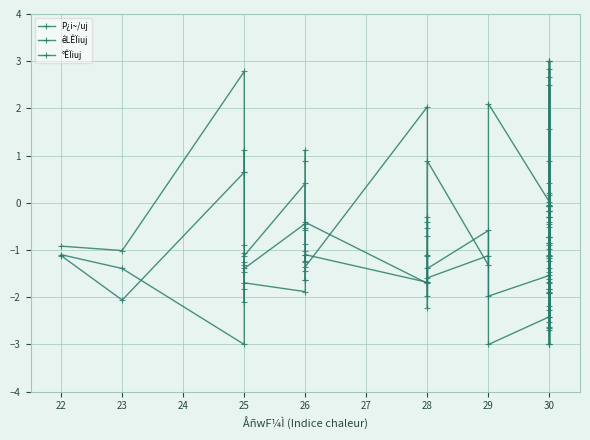

What is the maximum value shown in the chart?

3.0